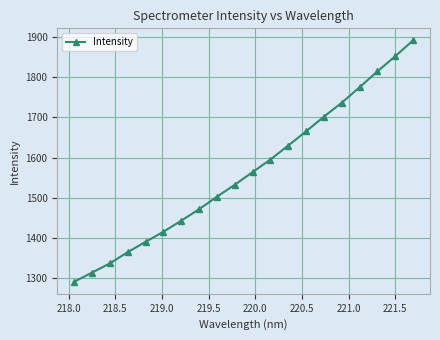

True or false: there are more than 1 points higher than both neighbors.

False